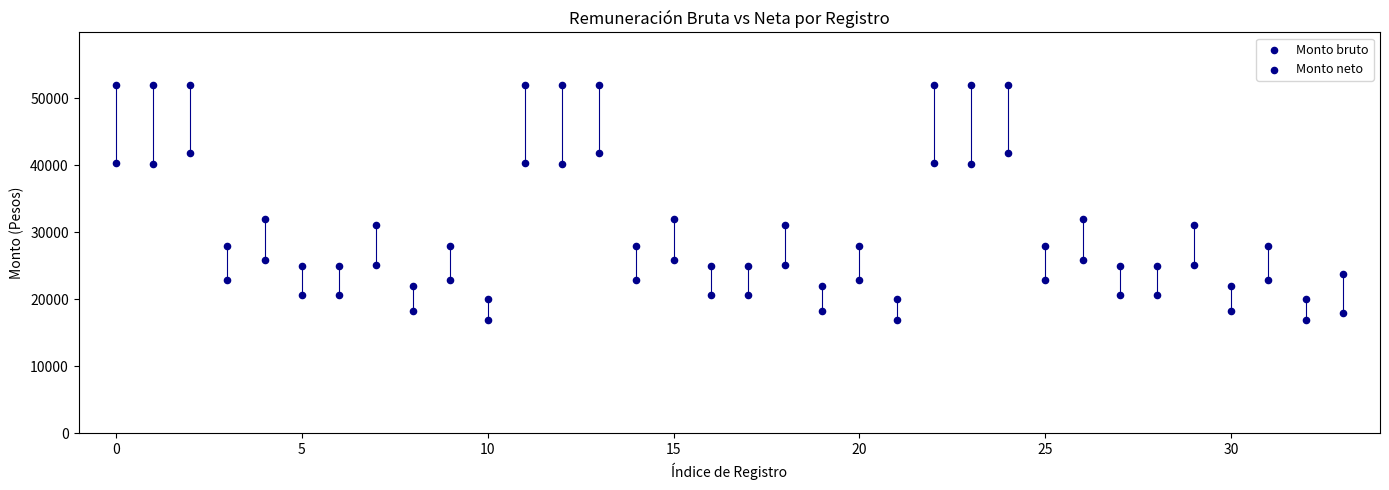

Count the number of points in this scatter plot.

68